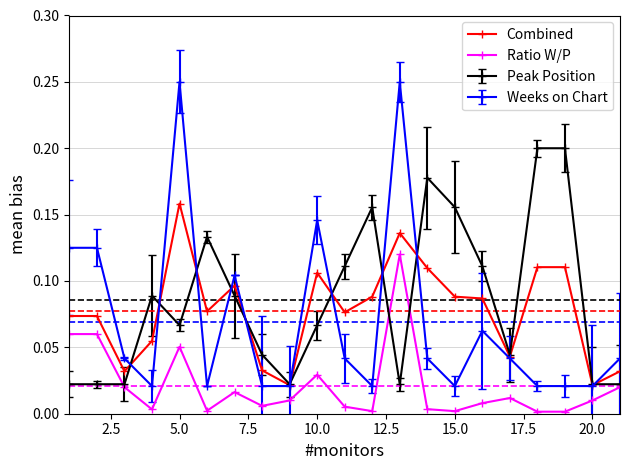

What is the sum of all Combined values?

1.6